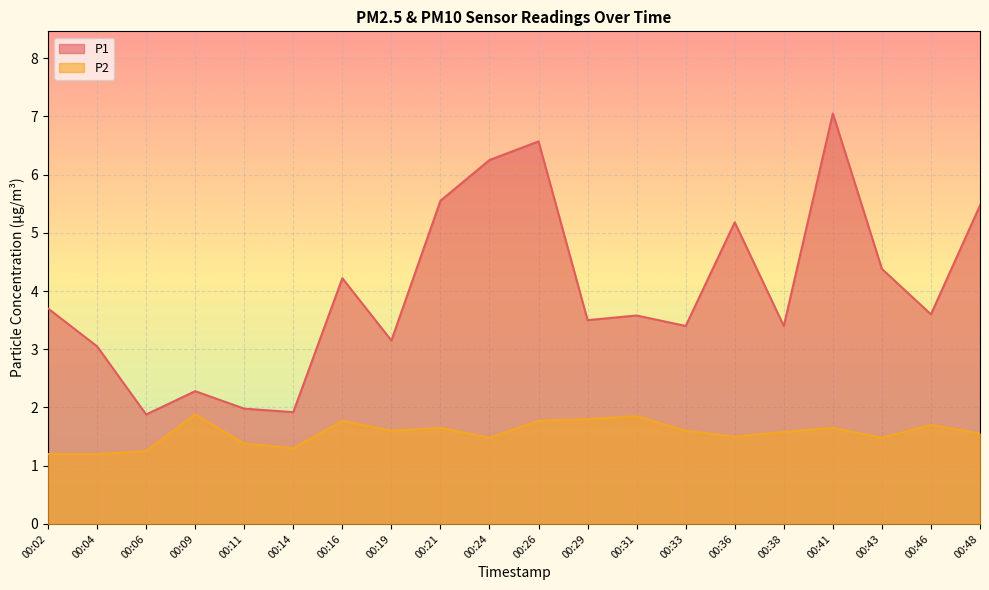

Rank the series by their average value, from highest to lowest.

P1, P2